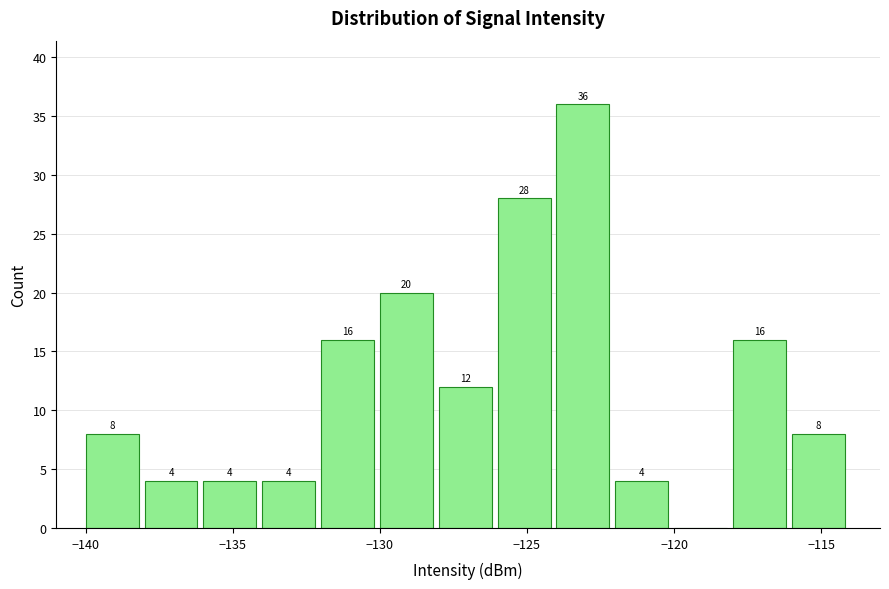

Which range on the x-axis has the tallest bar?

-124 to -122